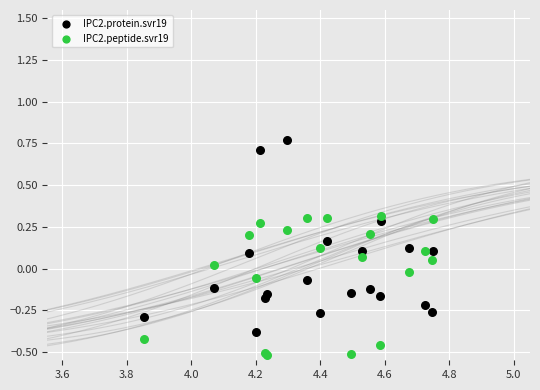

Which series contains the highest Y value?

IPC2.protein.svr19